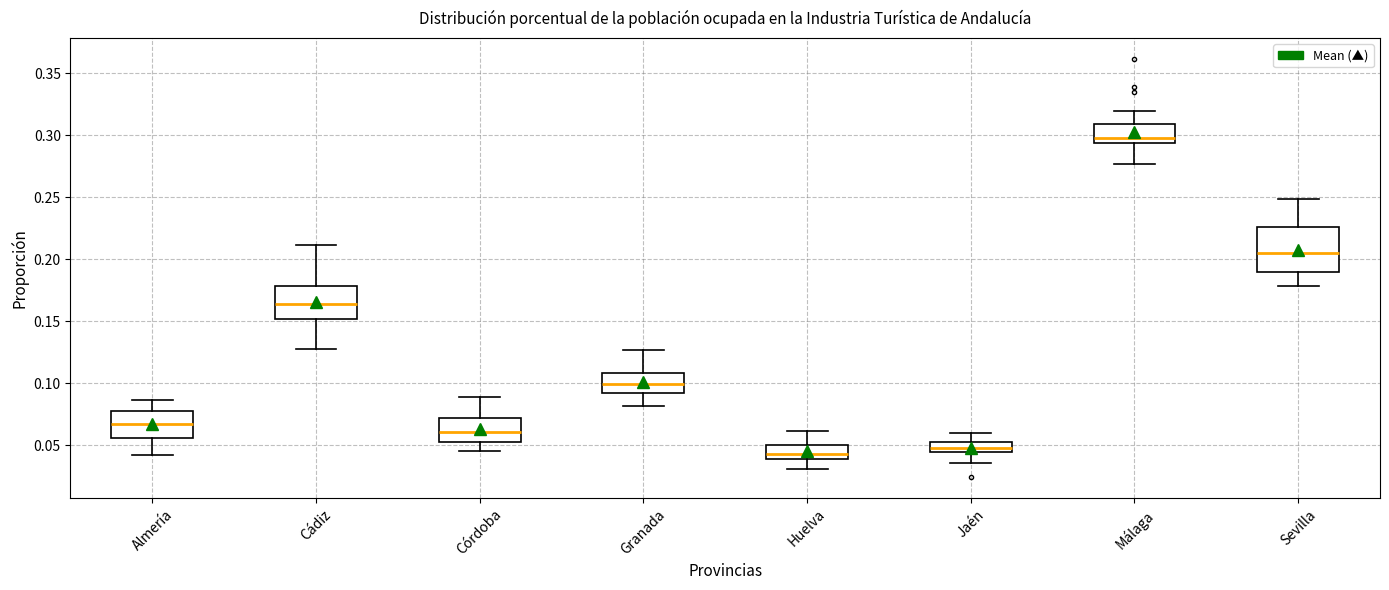

Reading left to right, transcribe this box plot: for each box, give where its median line is, the range the box spans, and where its two whiskers end, as read against the y-axis. The values are not printed on the chart, so give them approximately, as read against the axis.

Almería: median 0.065, box 0.055 to 0.075, whiskers 0.040 to 0.085
Cádiz: median 0.165, box 0.150 to 0.180, whiskers 0.130 to 0.210
Córdoba: median 0.060, box 0.055 to 0.070, whiskers 0.045 to 0.090
Granada: median 0.100, box 0.090 to 0.110, whiskers 0.080 to 0.125
Huelva: median 0.045, box 0.040 to 0.050, whiskers 0.030 to 0.060
Jaén: median 0.050, box 0.045 to 0.055, whiskers 0.035 to 0.060
Málaga: median 0.300, box 0.295 to 0.310, whiskers 0.275 to 0.320
Sevilla: median 0.205, box 0.190 to 0.225, whiskers 0.180 to 0.250